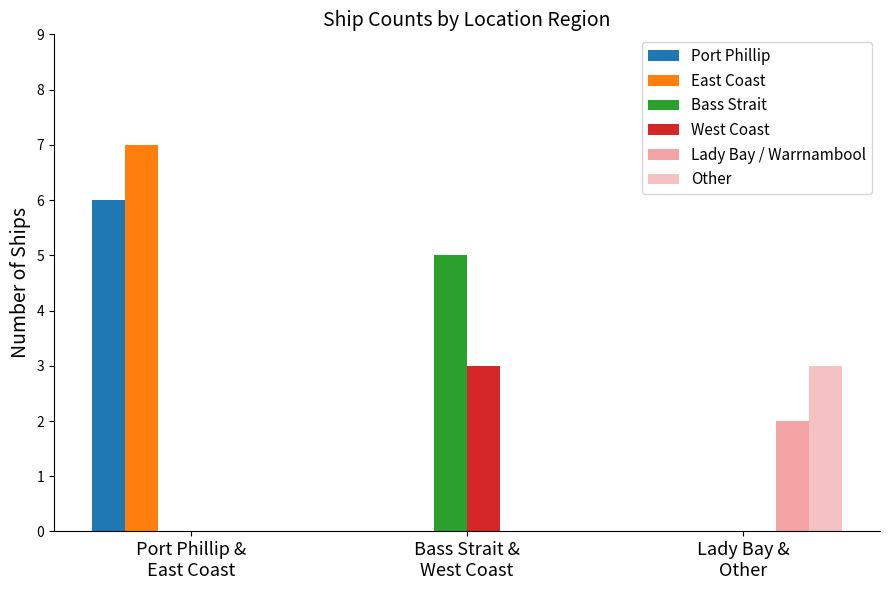

Count the number of categories in the chart.

3